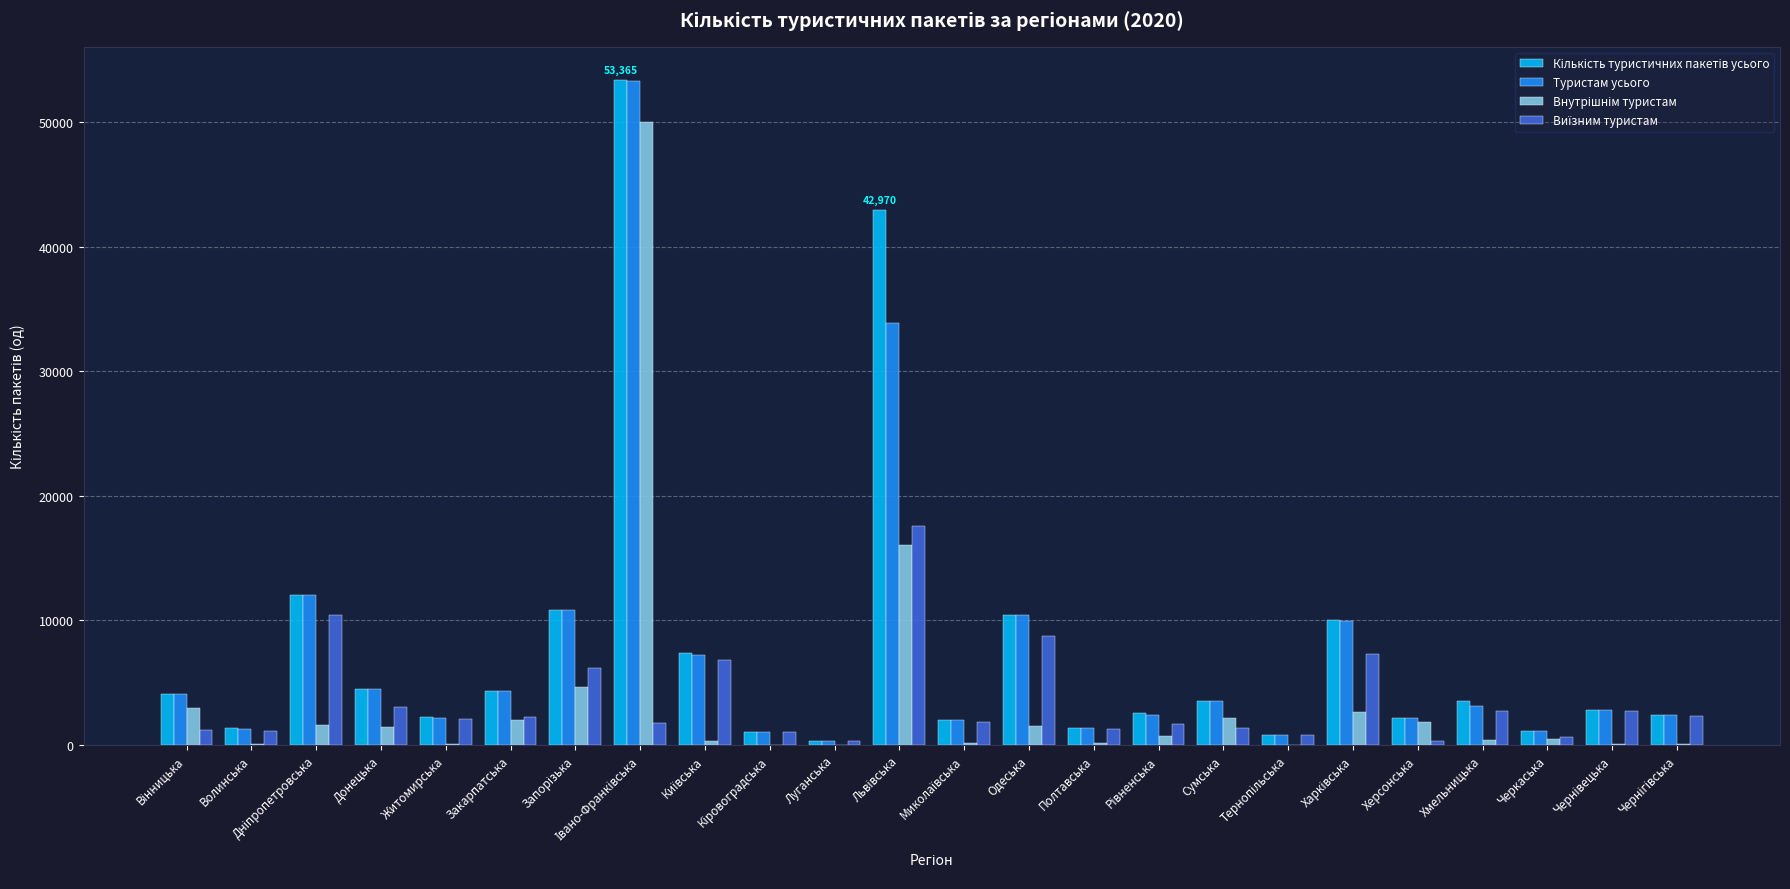

What is the maximum value for Туристам усього?

53329